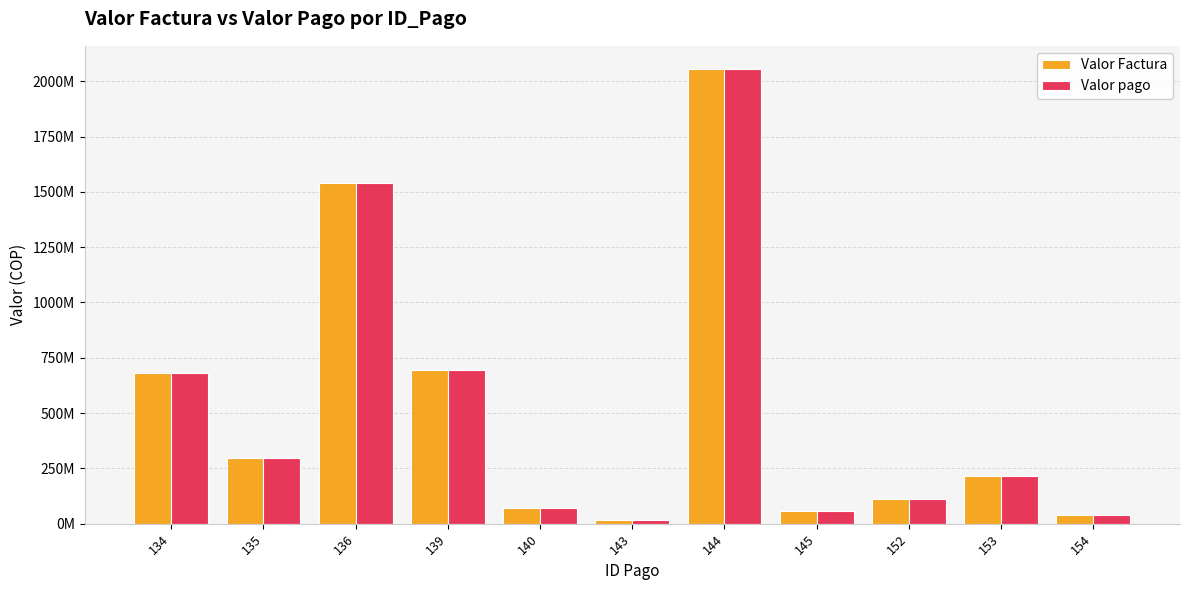

What is the value of the Valor pago bar at the 2nd from the left?

295917000